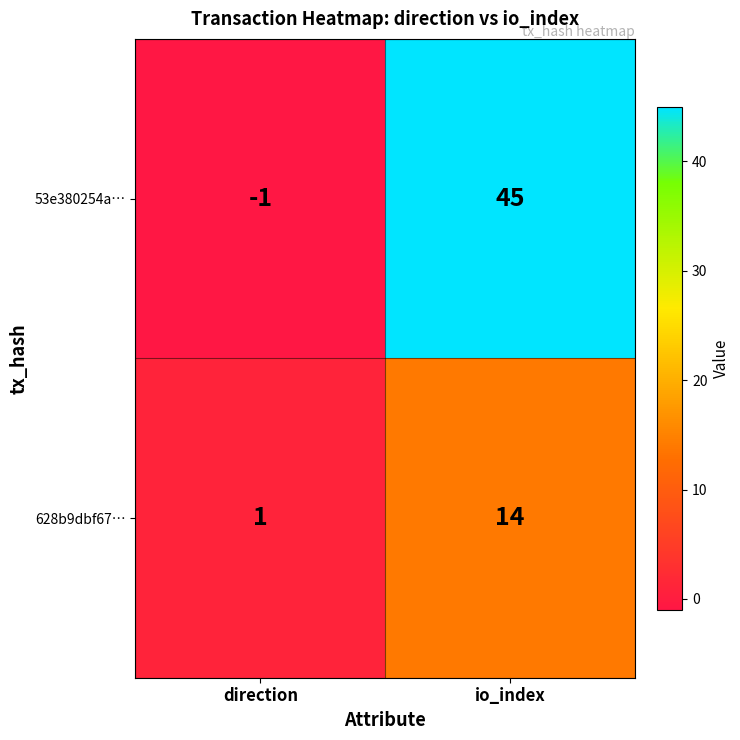

The 53e380254a… series shows -1 at direction. True or false?

True